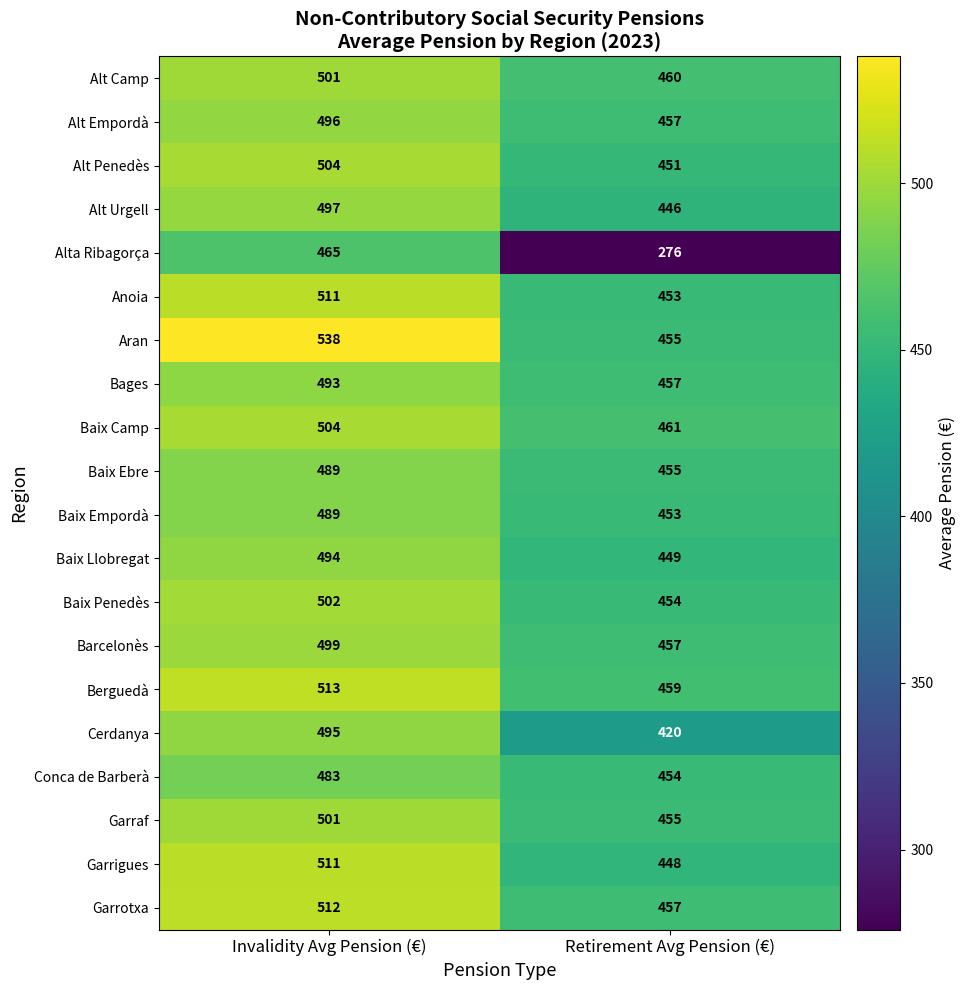

Count the number of data series in this chart.

20